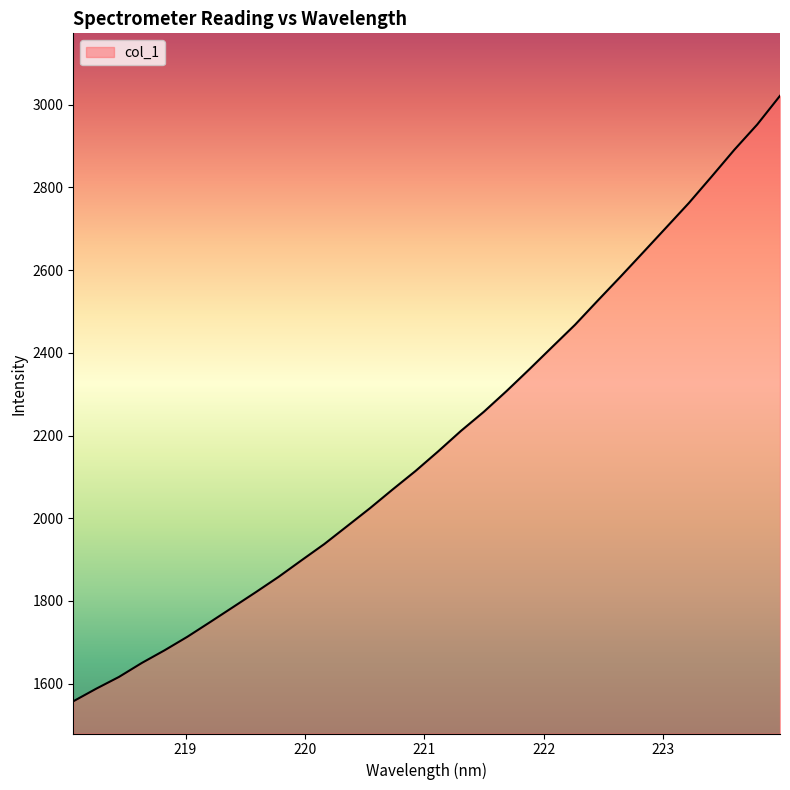

What is the difference between the maximum and minimum values?

1464.5